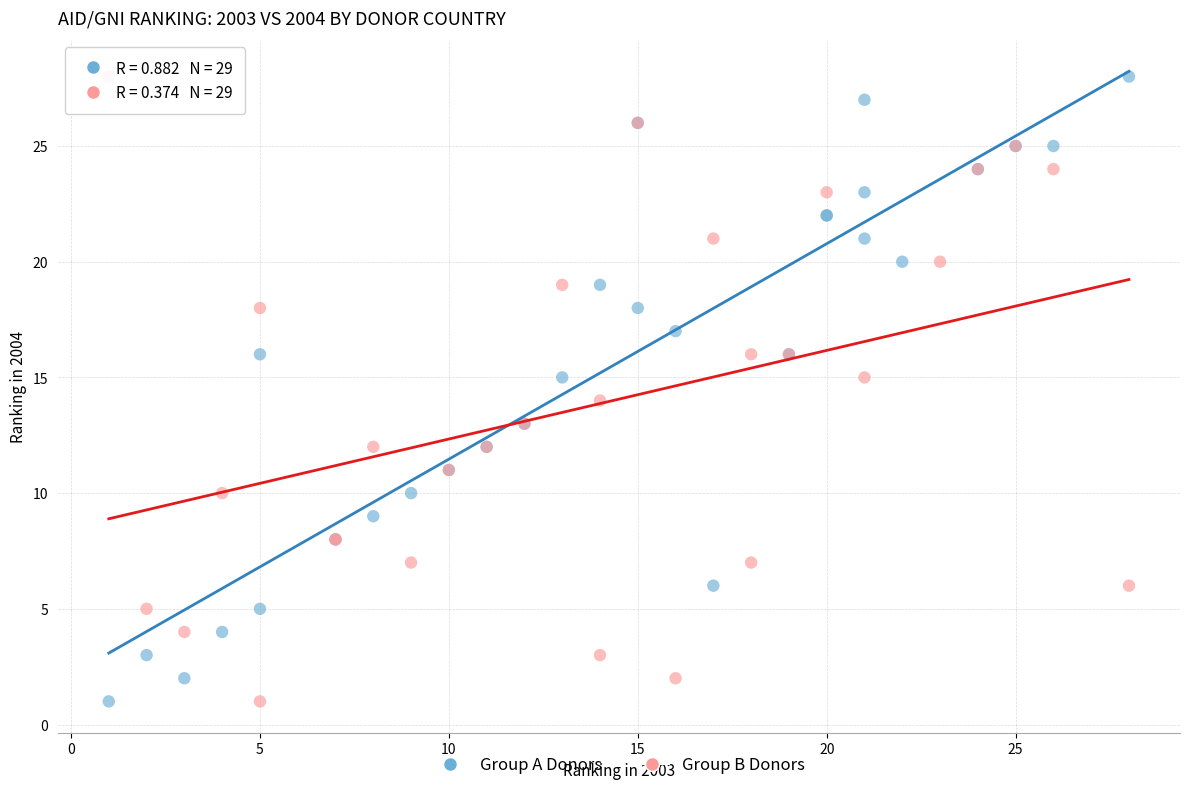

What are all the series names shown in the legend?

Group A Donors, Group B Donors